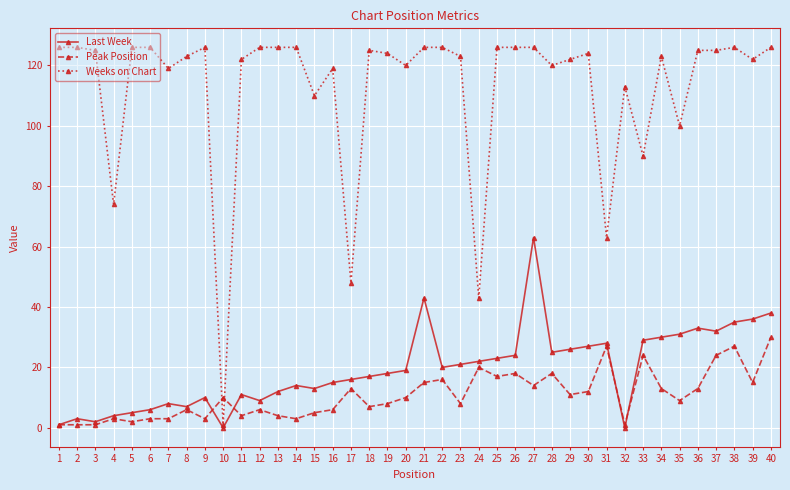

List the series in order of their peak value, lowest first.

Peak Position, Last Week, Weeks on Chart